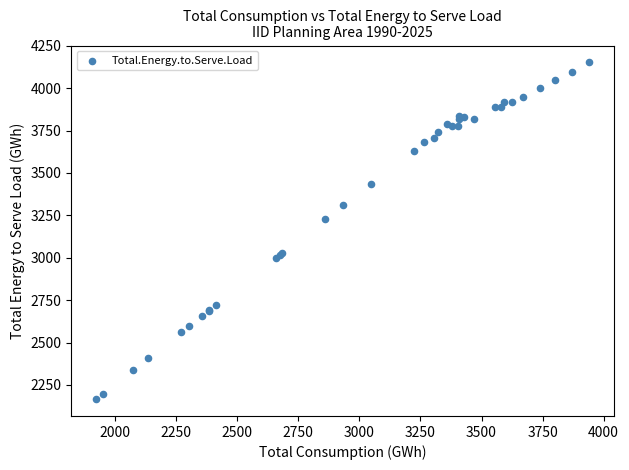

What Y value in the scatter plot is closest to 3159?

3227.2